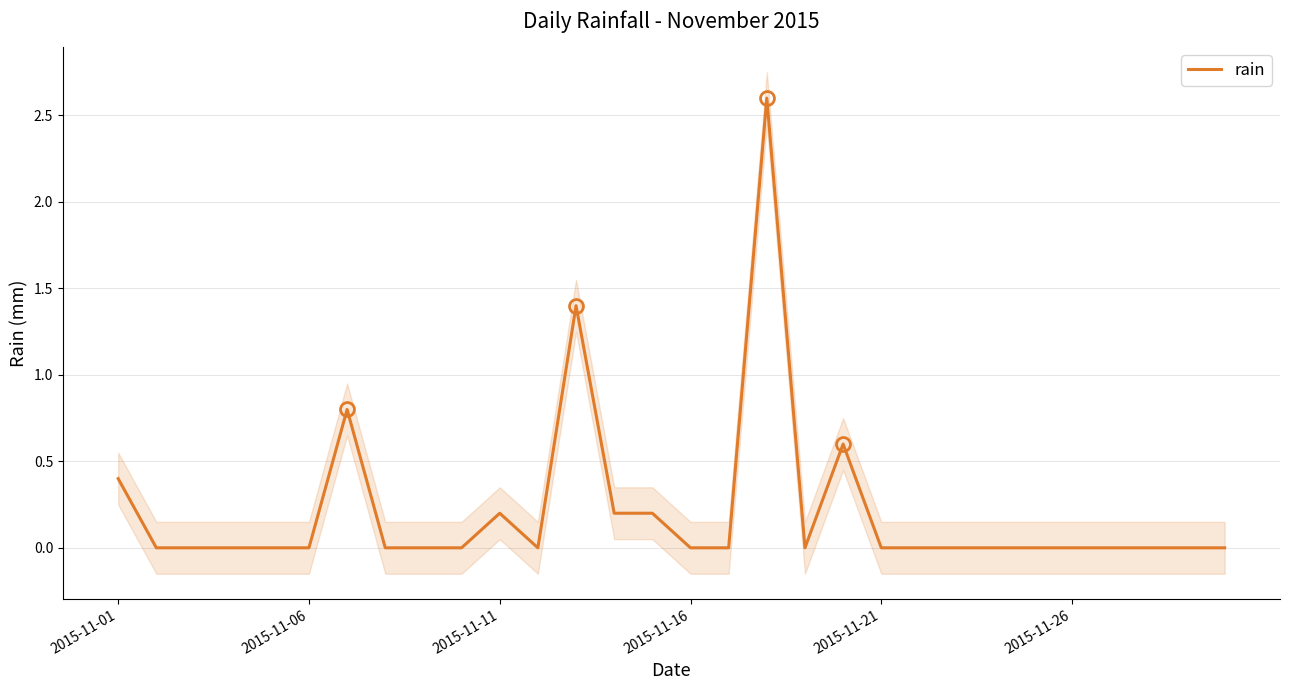

List the labels in order of value, largest first.

17, 12, 6, 19, 2015-11-01, 10, 13, 14, 2015-11-06, 2015-11-11, 2015-11-16, 2015-11-21, 2015-11-26, 7, 8, 9, 11, 15, 16, 18, 20, 21, 22, 23, 24, 25, 26, 27, 28, 29